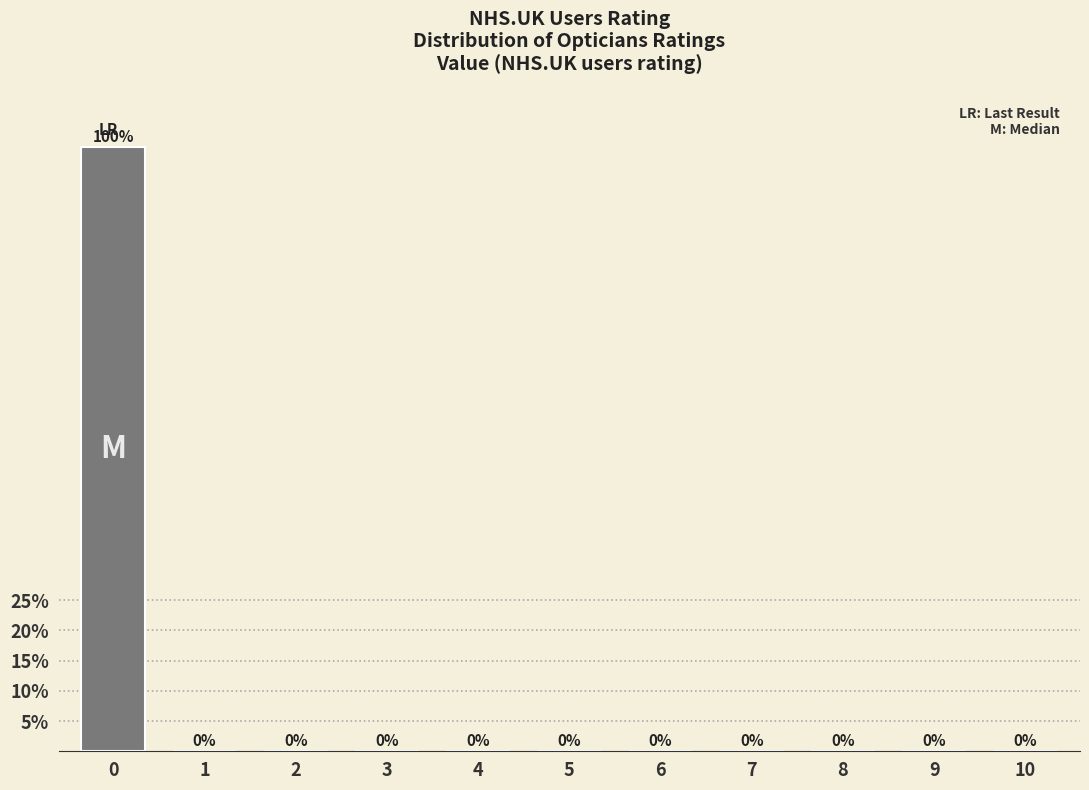

Reading left to right, transcribe all the data shown in this chart.

0=100	1=0	2=0	3=0	4=0	5=0	6=0	7=0	8=0	9=0	10=0